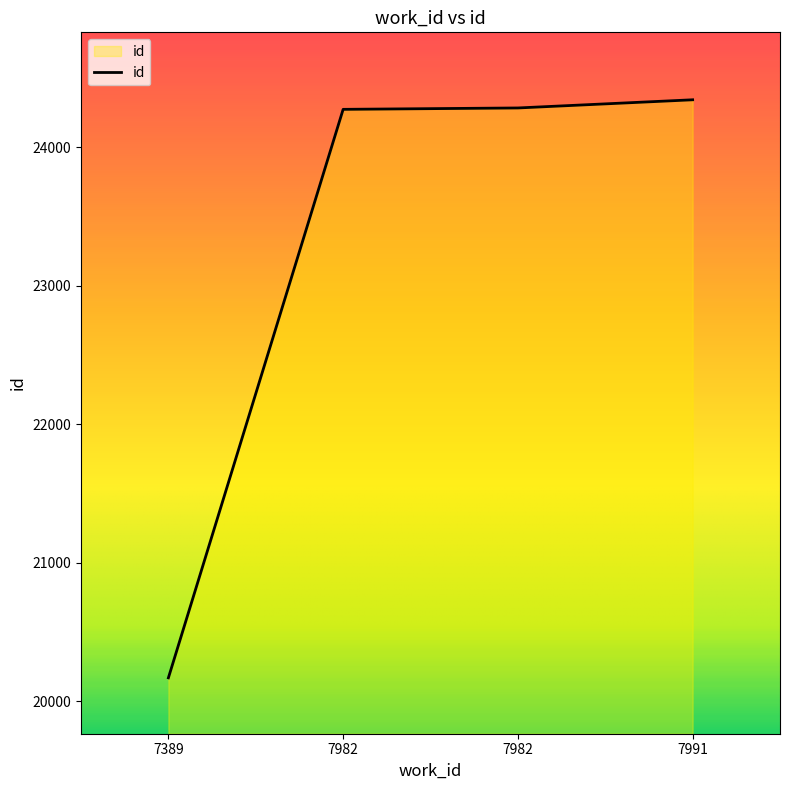

True or false: there are more than 1 points higher than both neighbors.

False